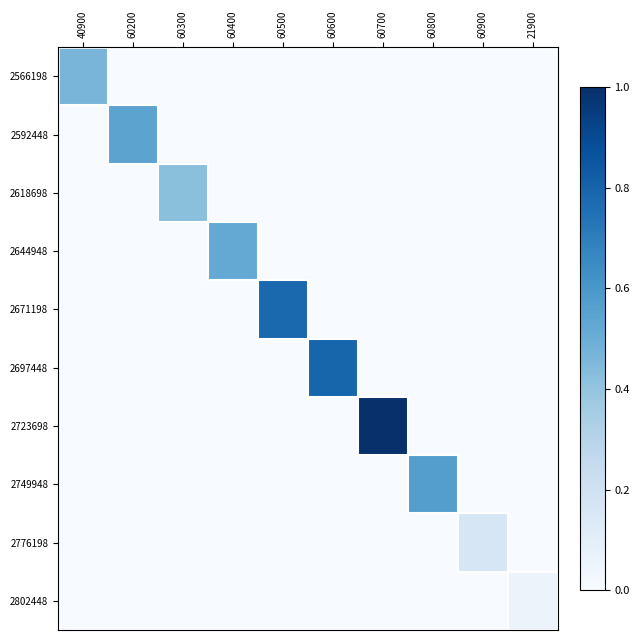

How many distinct data groups are displayed?

10